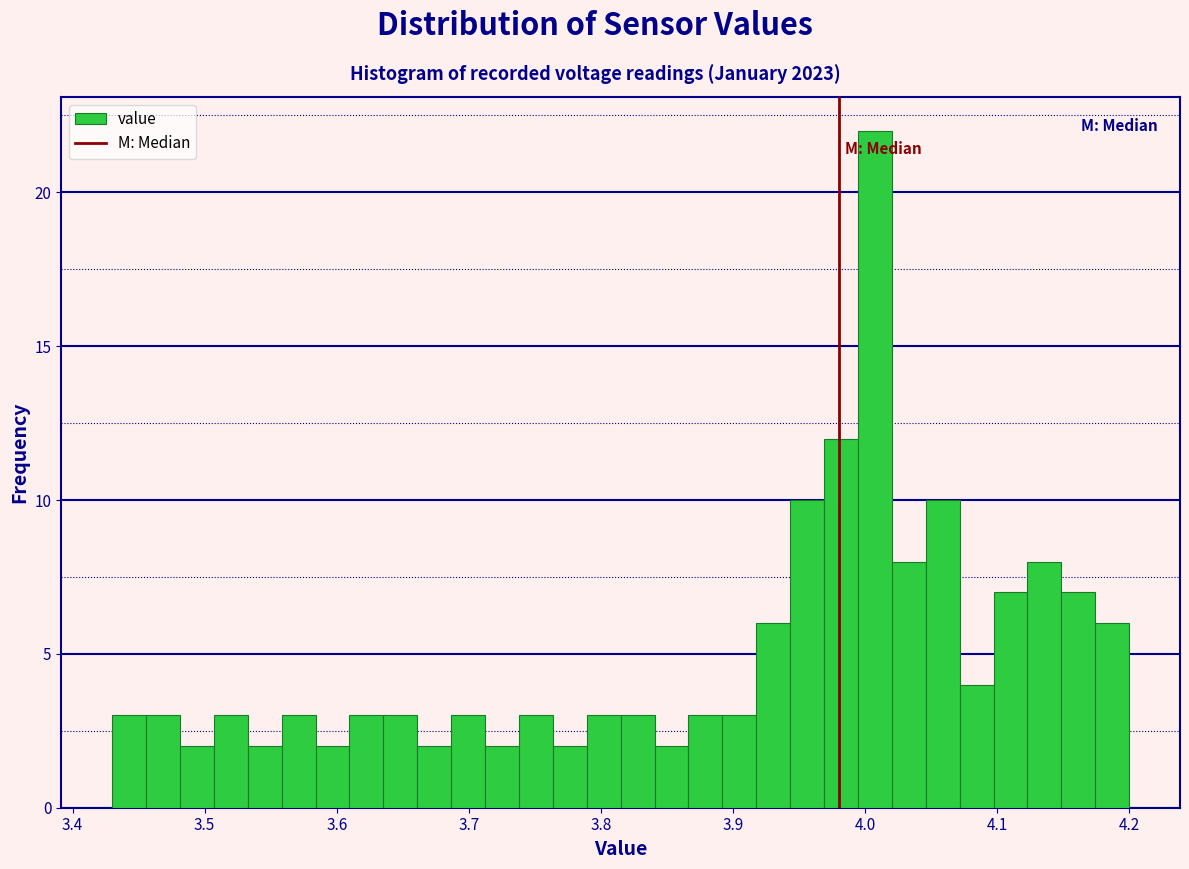

Read against the x-axis, roughly where is the centre of the tallest bar?

4.01